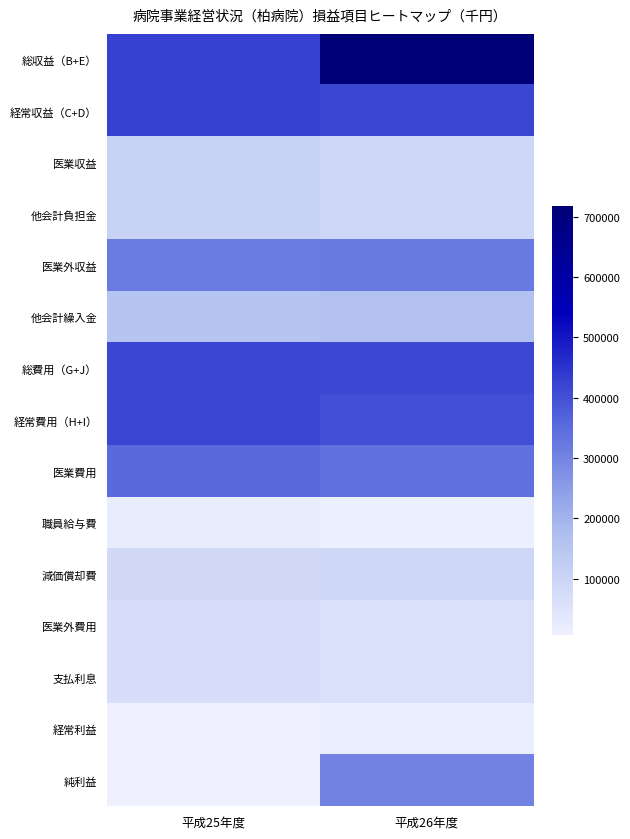

At how many categories does at least one series exceed 659867?

1